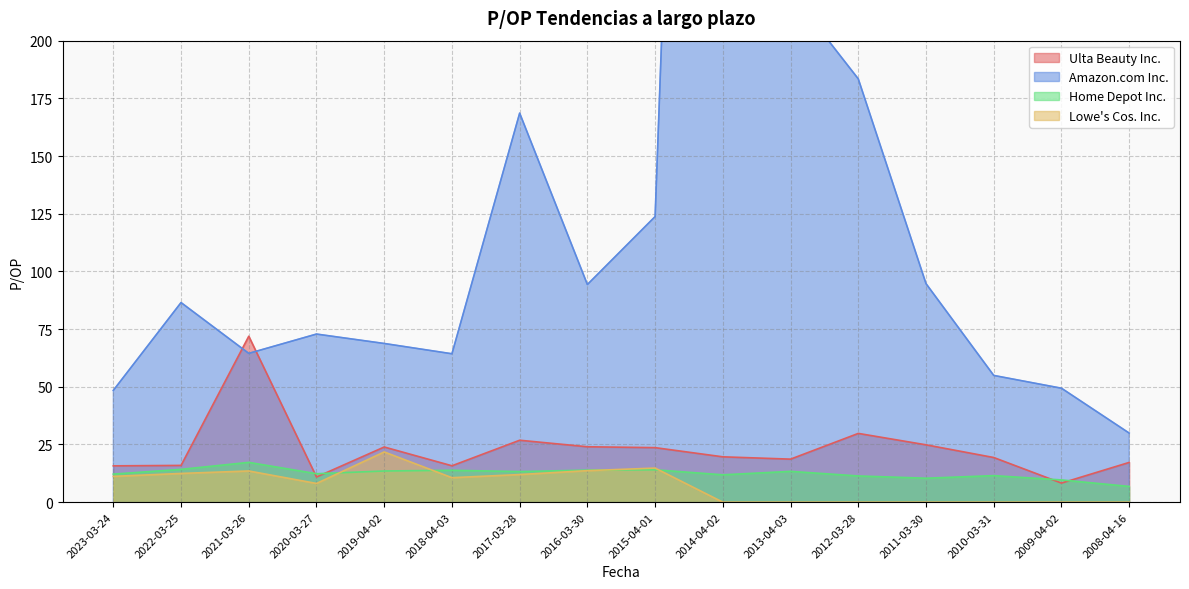

At which category does Amazon.com Inc. reach its first local valley?

2021-03-26